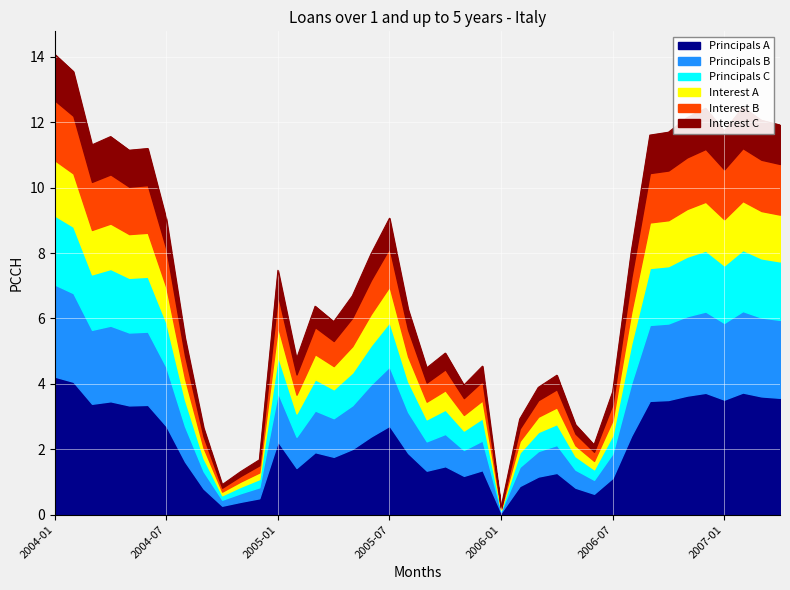

Does the chart display data point markers on the line(s)?

No